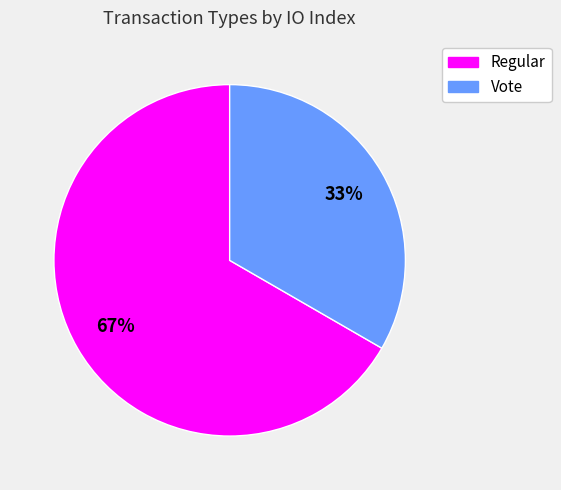

How many segments does this pie chart have?

2